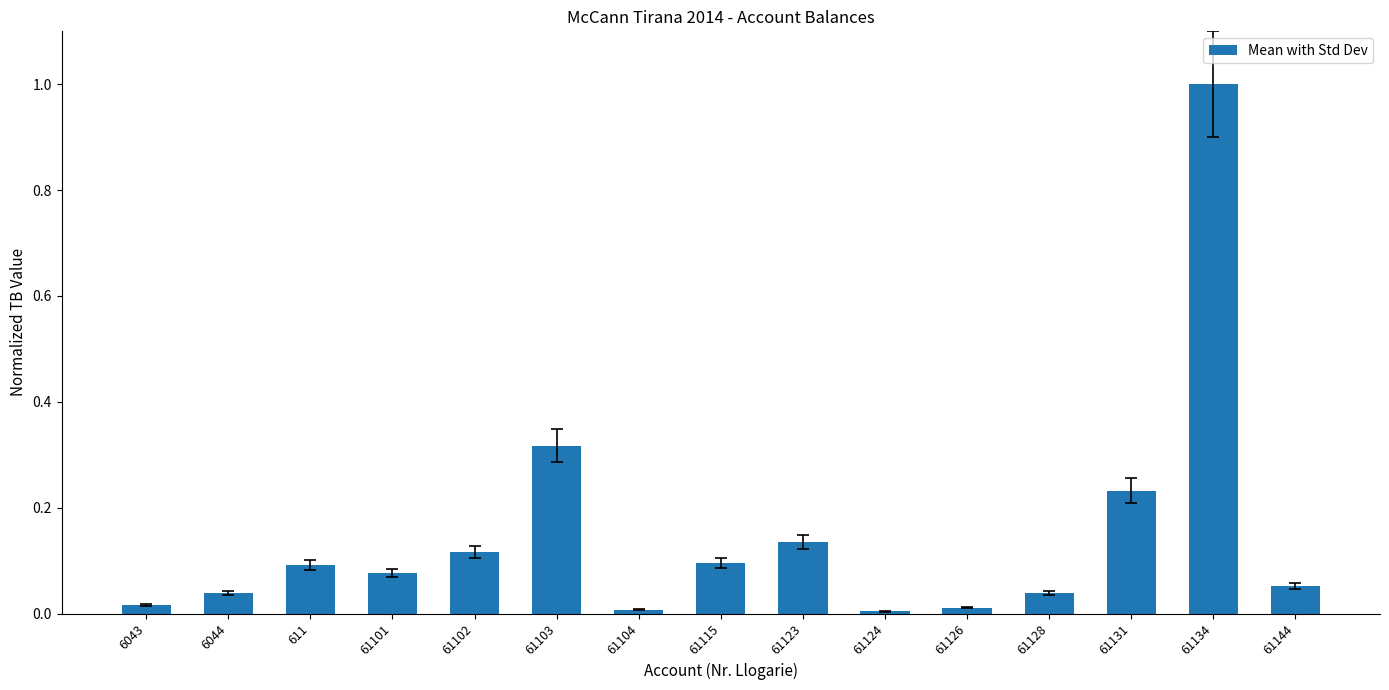

The chart shows a value of 0.1 at 61123. True or false?

True